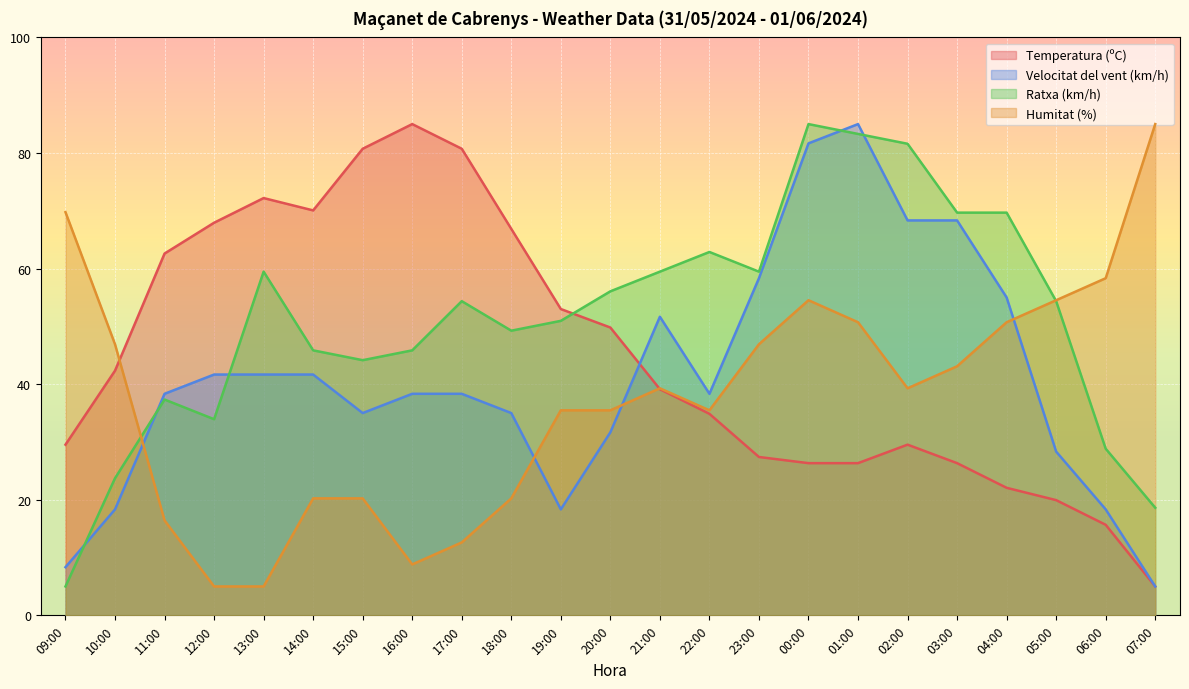

How many intersections are there between Velocitat del vent (km/h) and Temperatura (ºC)?

1